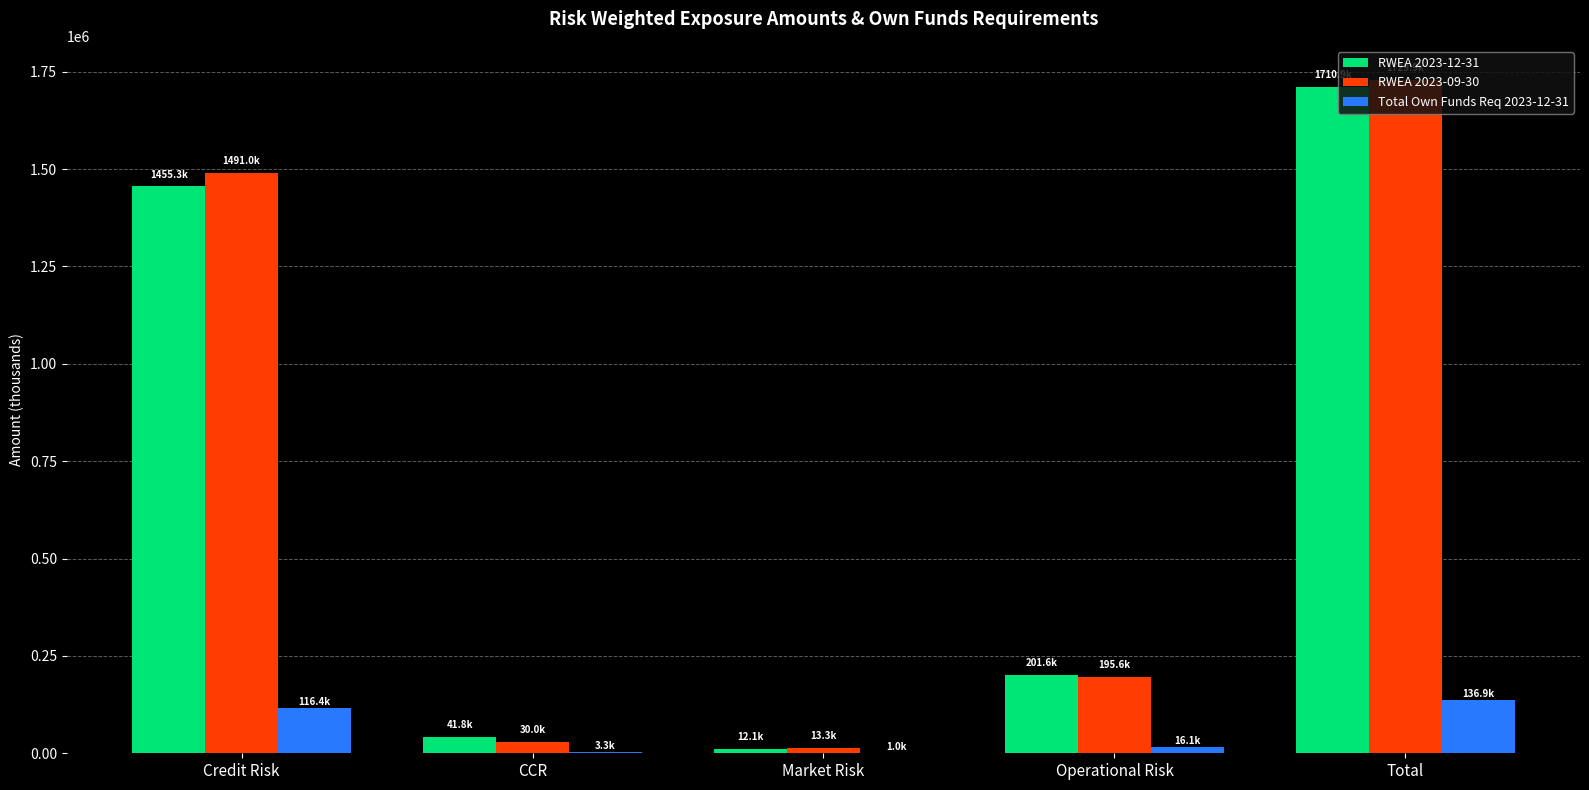

What are all the series names shown in the legend?

RWEA 2023-12-31, RWEA 2023-09-30, Total Own Funds Req 2023-12-31